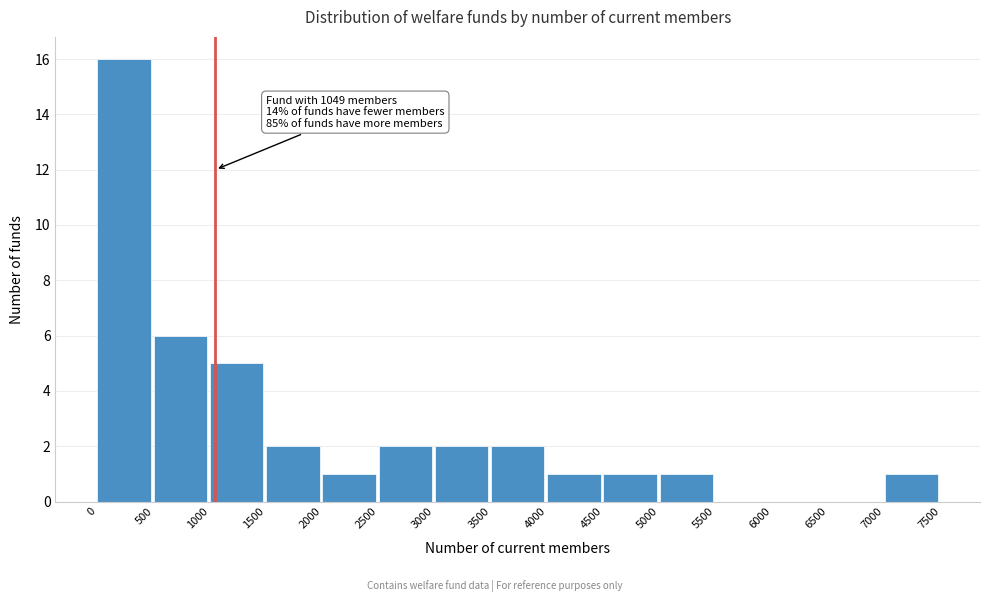

Over which range of the x-axis is the bar tallest?

0 to 500